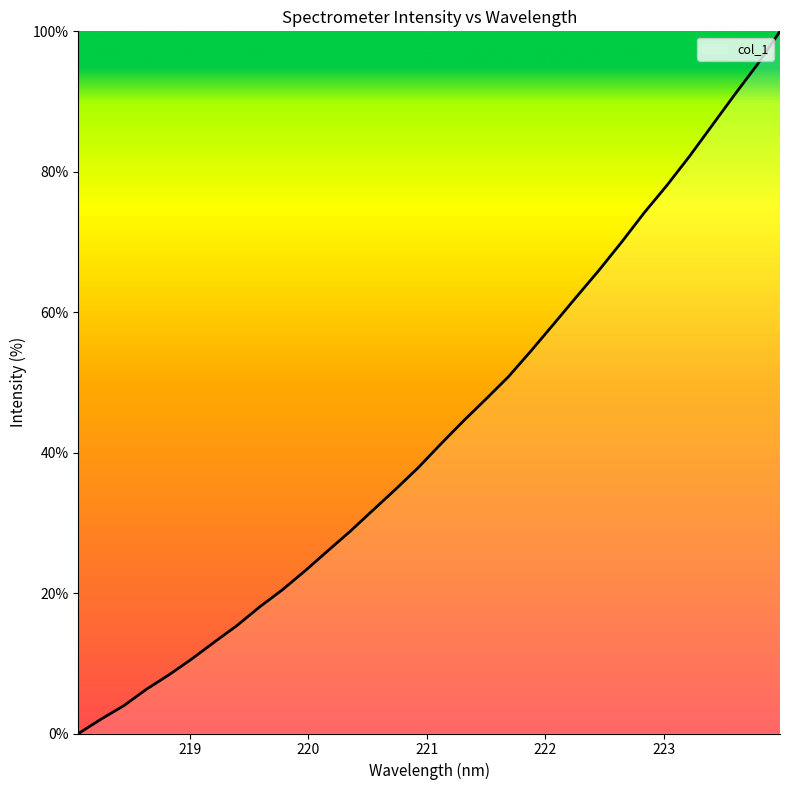

What is the greatest value displayed?

100.0